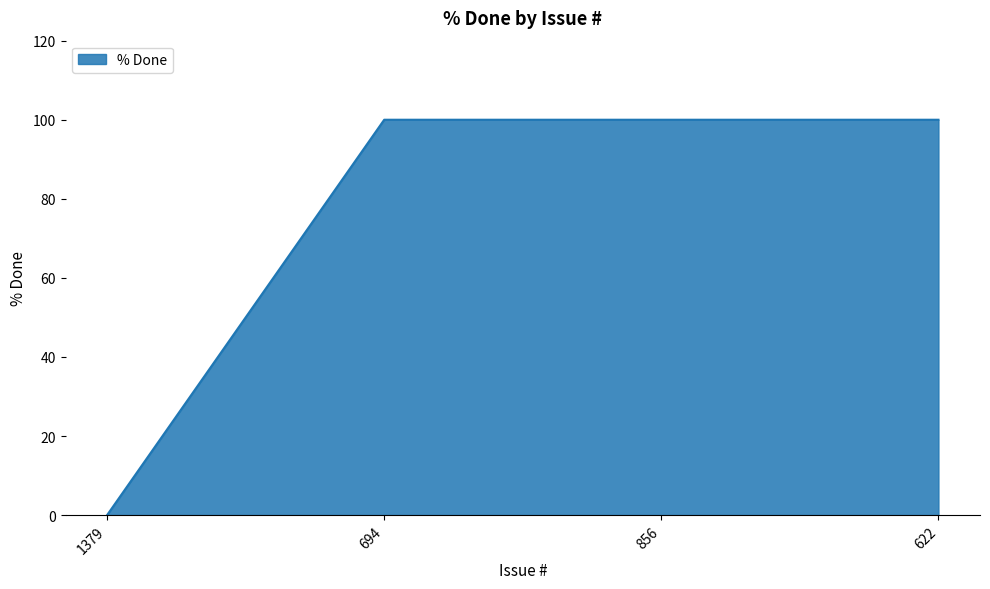

What is the ratio of the value at 856 to the value at 694?

1.0